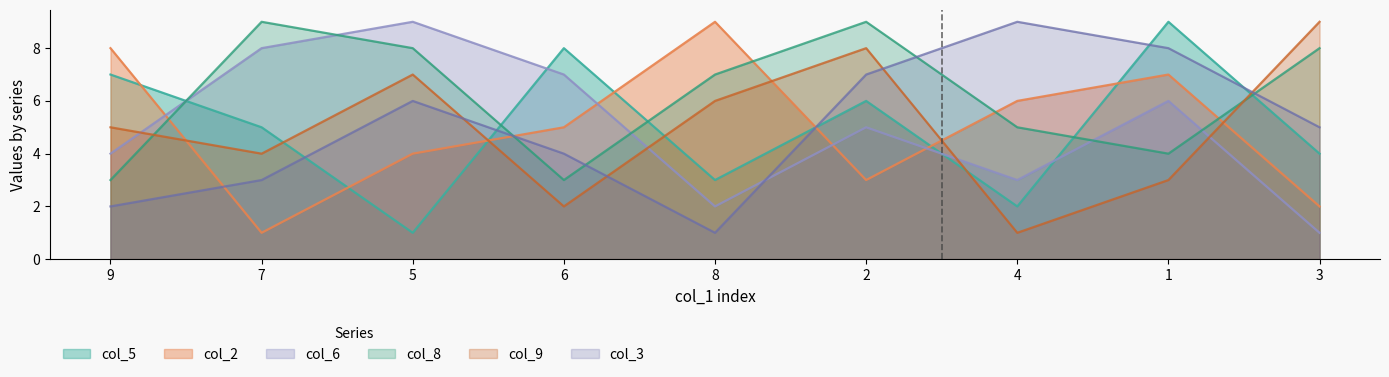

At which category is the sum across all series the highest?

2